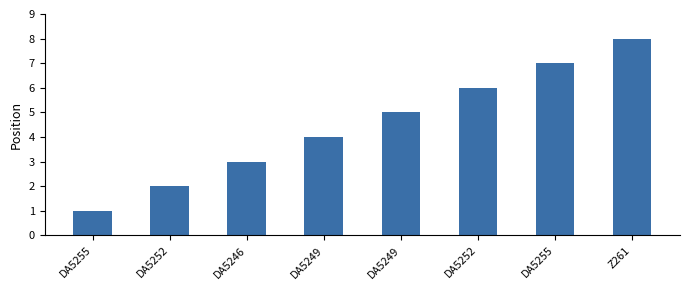

What is the minimum value shown in the chart?

1